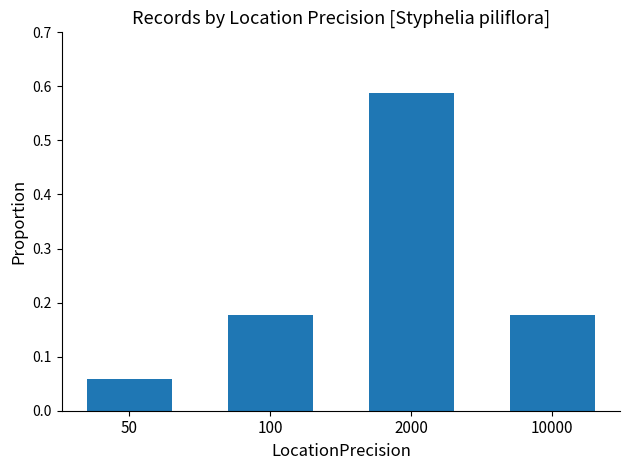

What is the difference between the maximum and minimum values?

0.5